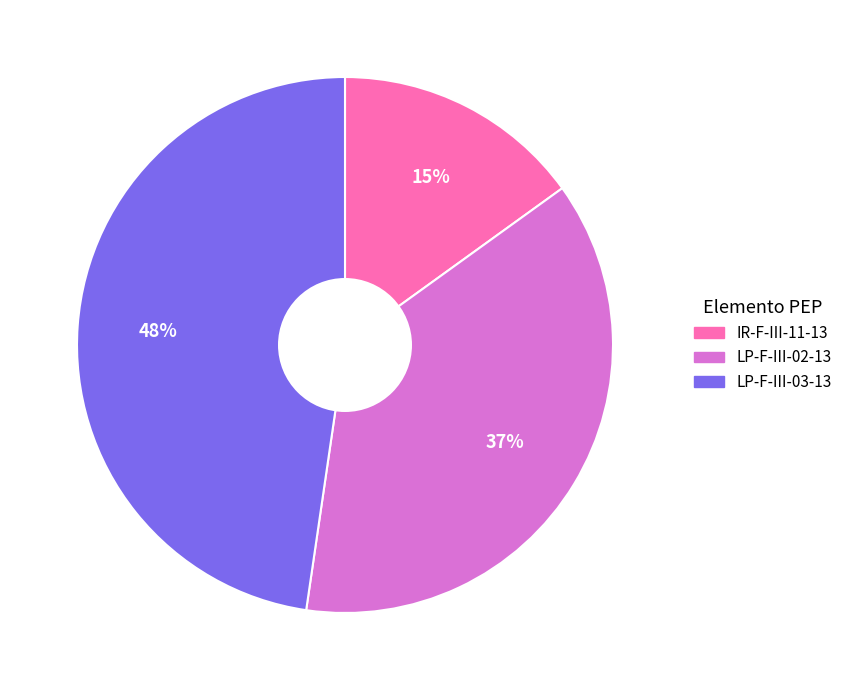

To the nearest percent, what is the difference between the largest and smallest slice percentages?

33%